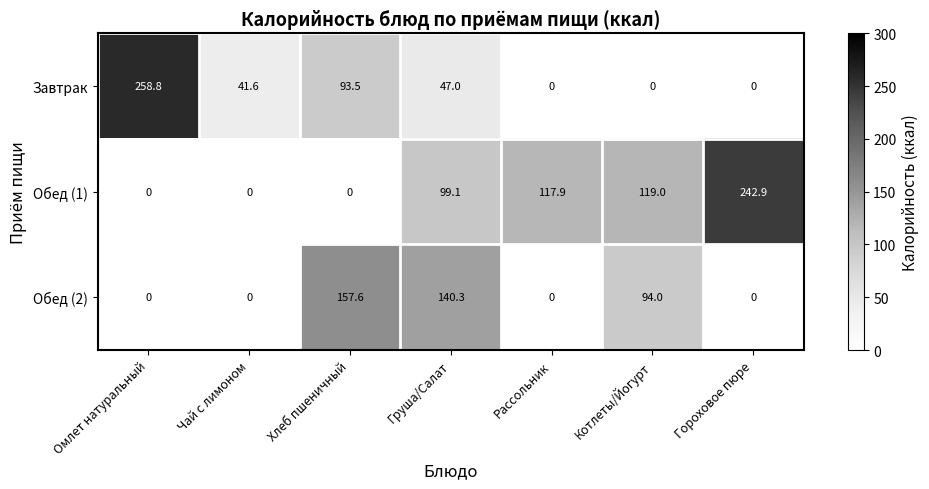

What is the average value of the Обед (2) series?

56.0